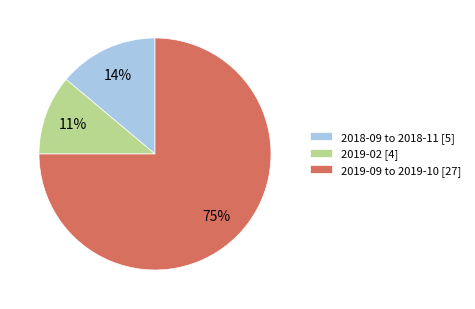

To the nearest percent, what is the average slice percentage?

33%